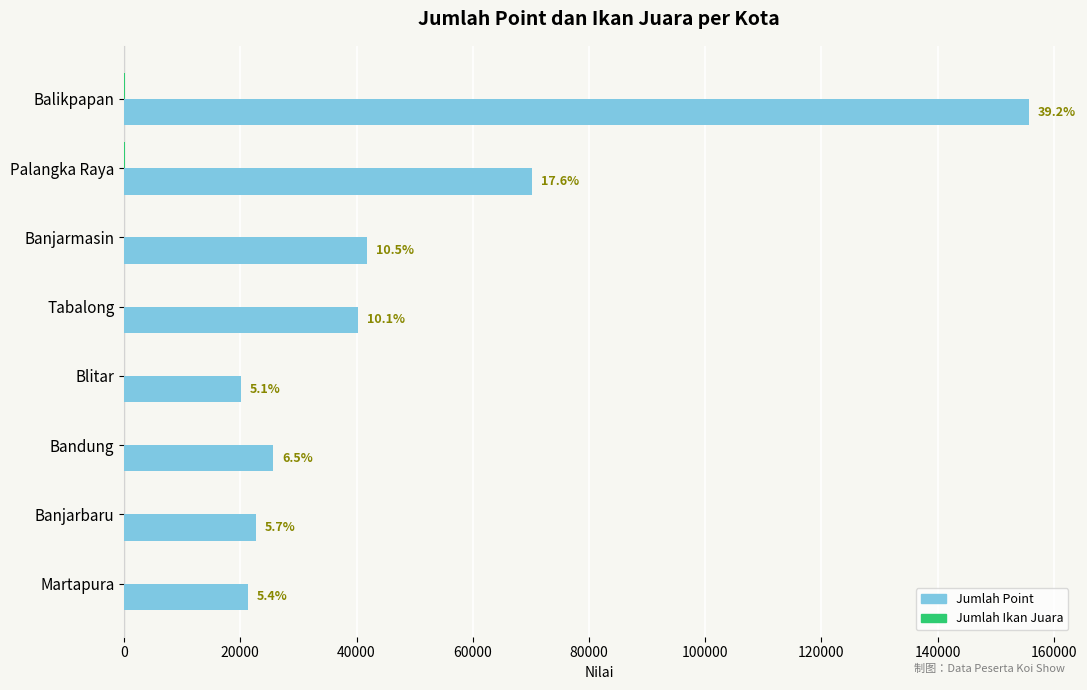

What is the average value of the Jumlah Point series?

49712